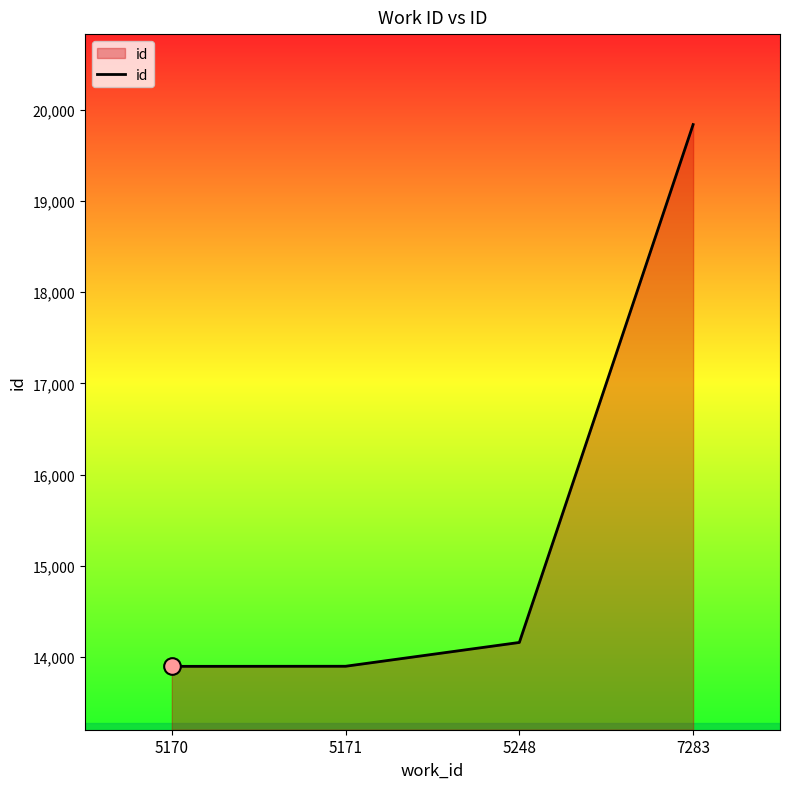

Does the chart display data point markers on the line(s)?

No